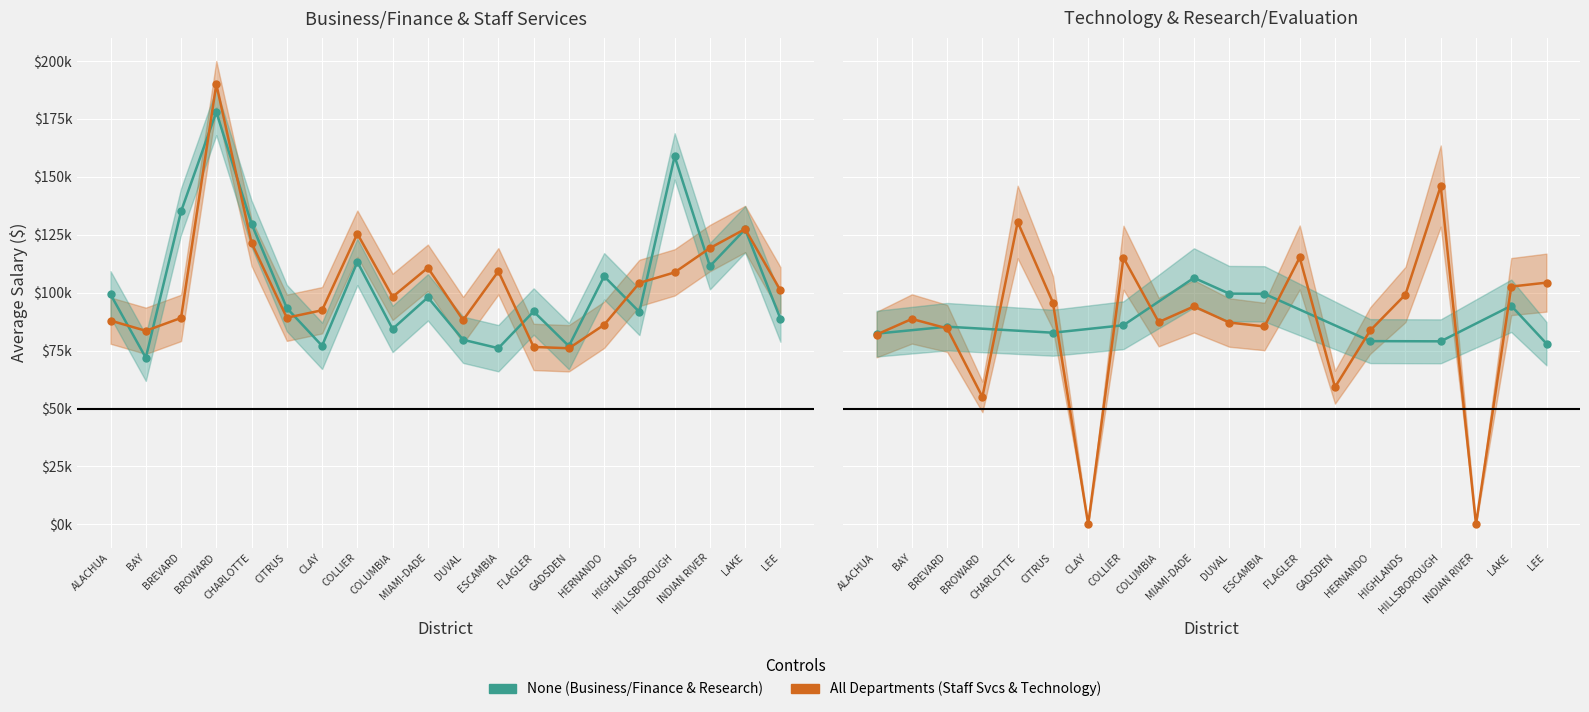

Which category has the highest value in the TECHNOLOGY series?

HILLSBOROUGH